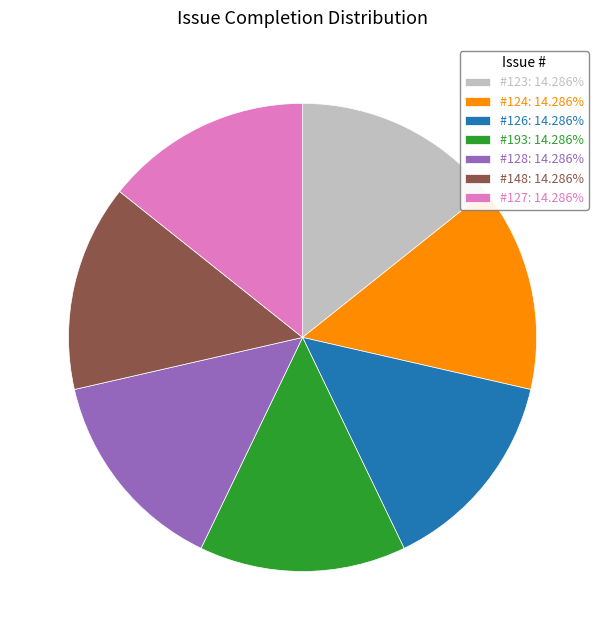

Approximately how many times larger is the value at #128: 14.286% compared to #148: 14.286%?

1.0